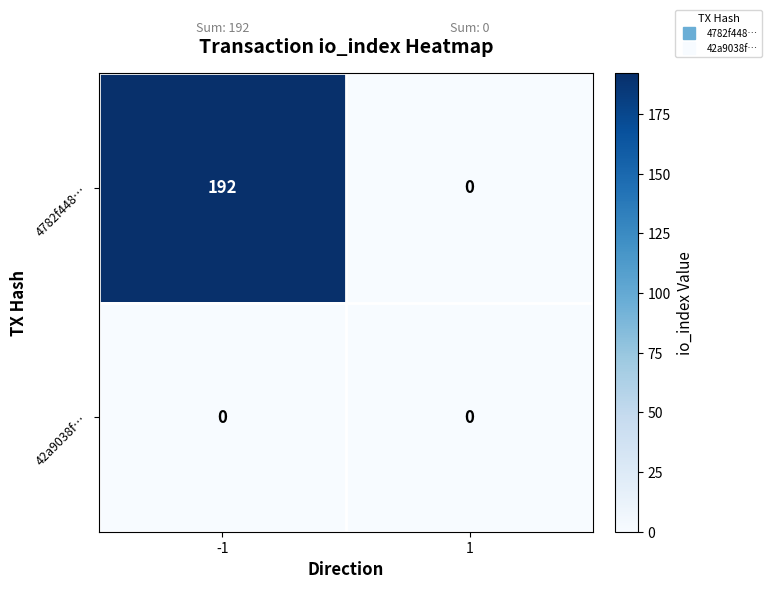

Which series has the largest total across all categories?

4782f448…